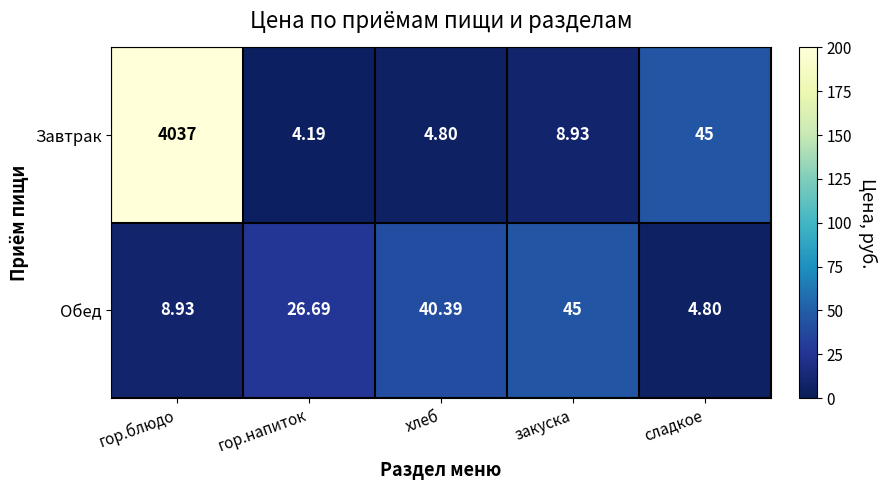

Which series has the widest spread of values?

Завтрак